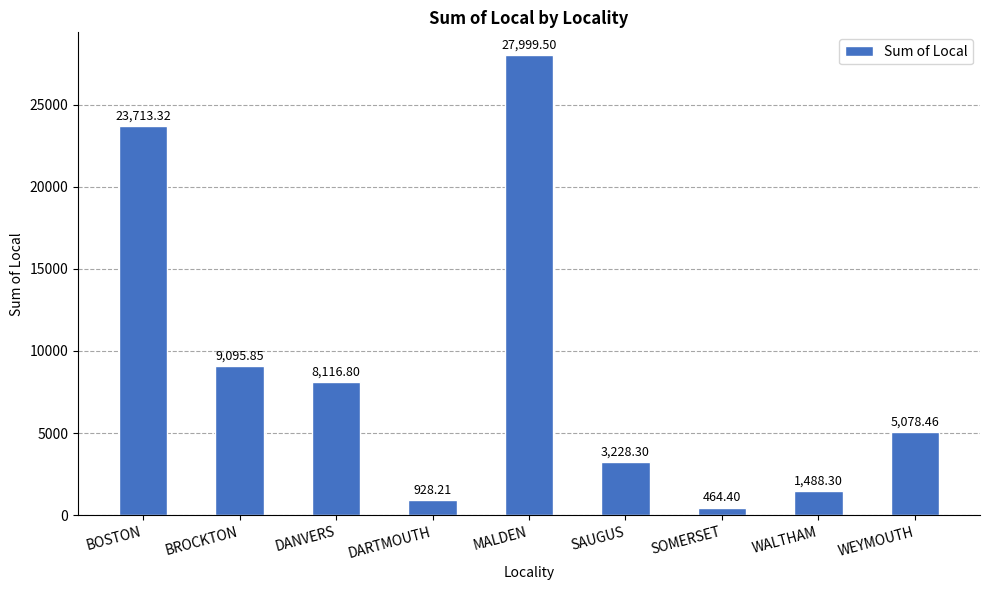

True or false: the data shows 11182.7 at MALDEN.

False